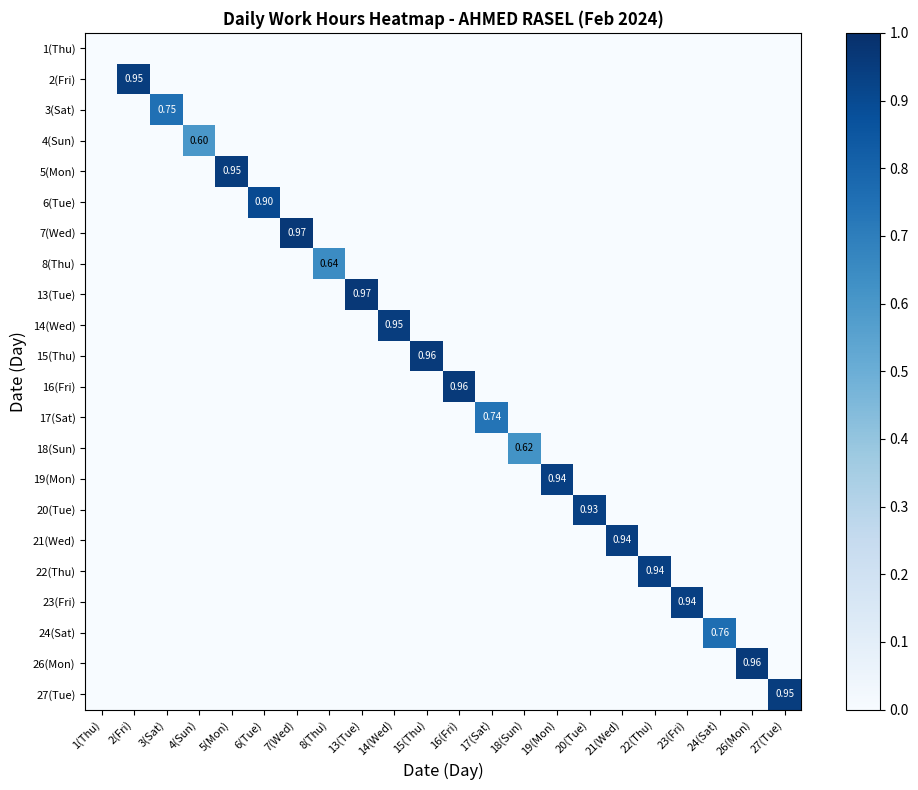

Is the value of 27(Tue) at 24(Sat) greater than the value of 15(Thu) at 6(Tue)?

No